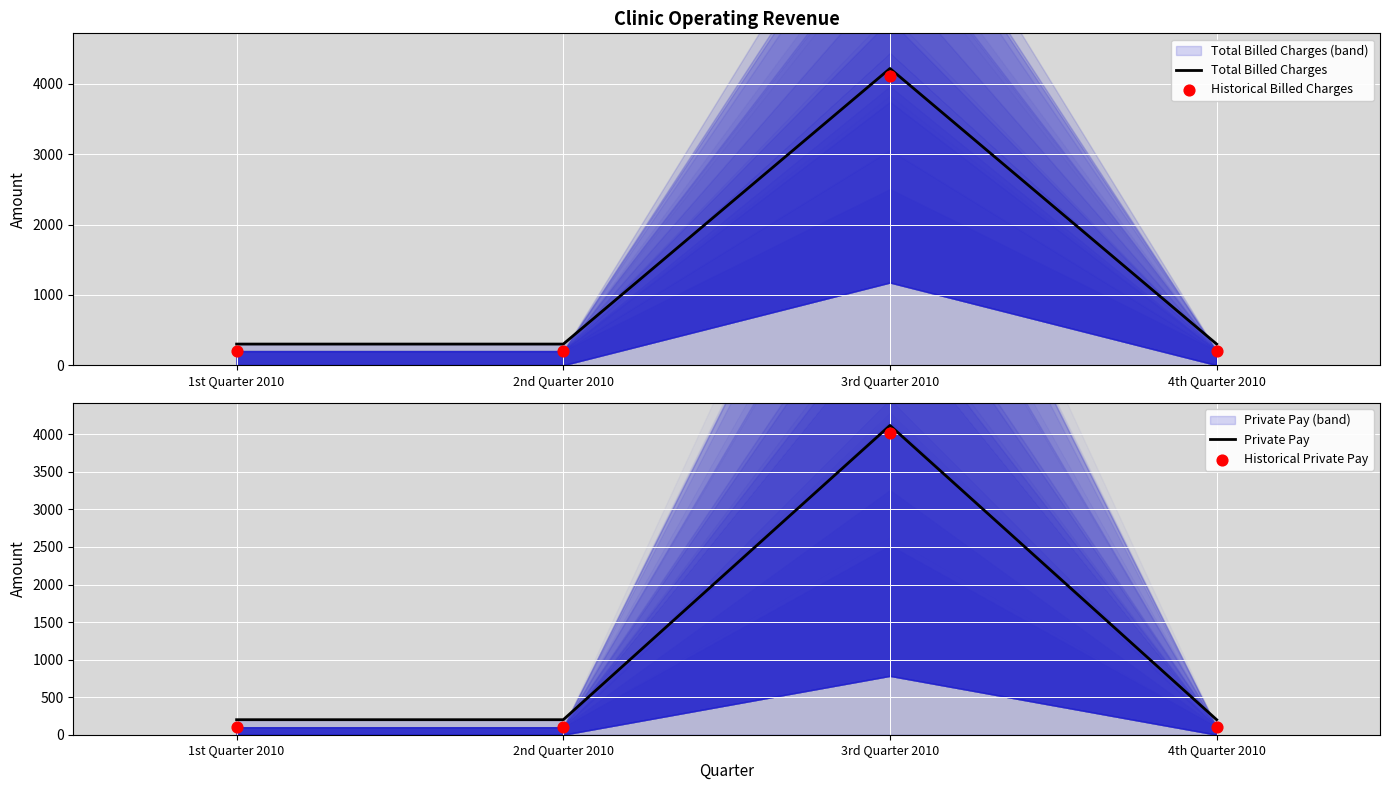

What is the total value across all series at 1st Quarter 2010?

800